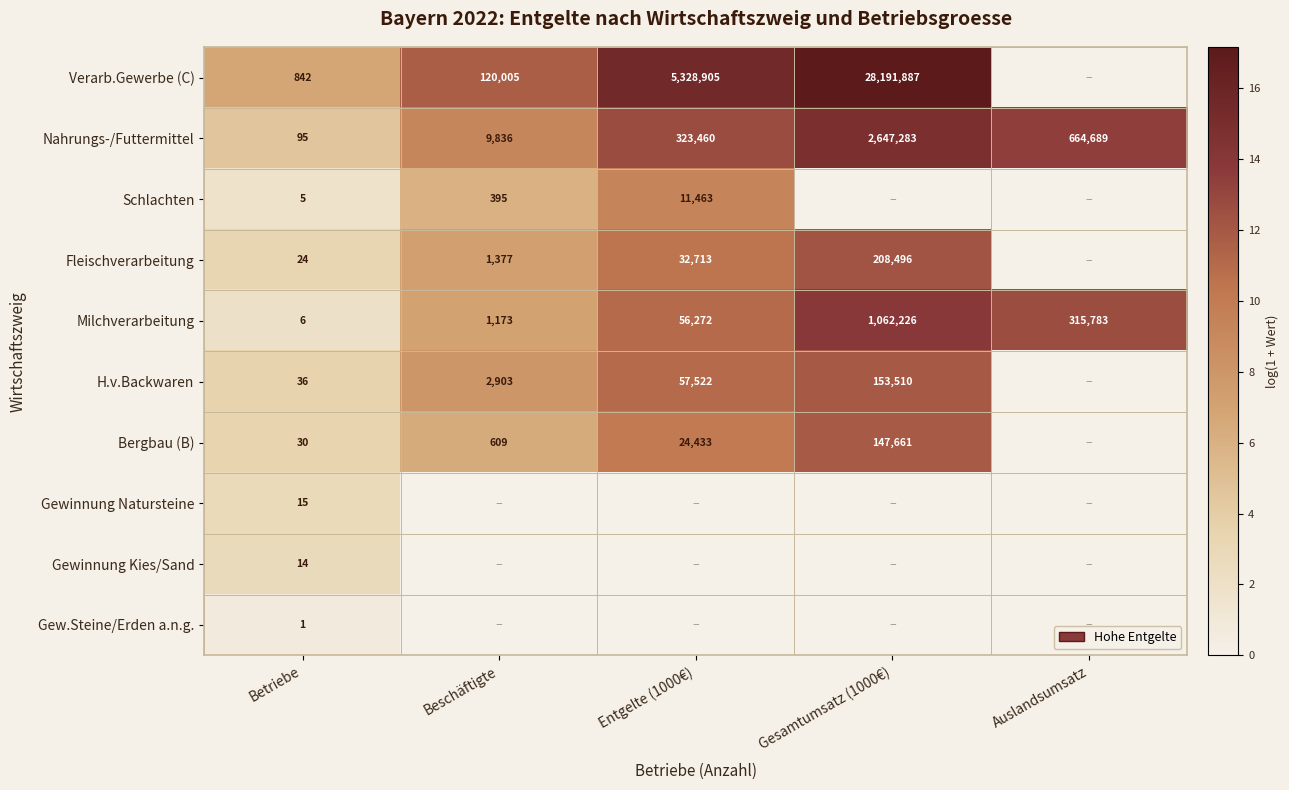

Between Betriebe and Entgelte (1000€), which is larger?

Entgelte (1000€)